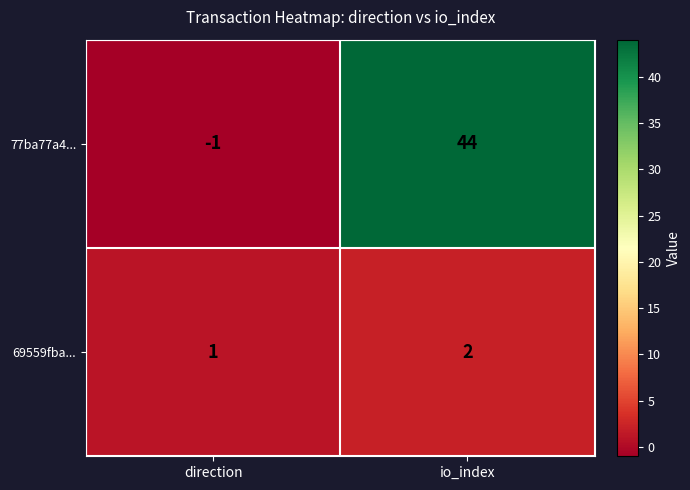

Which series has the largest total across all categories?

77ba77a4...